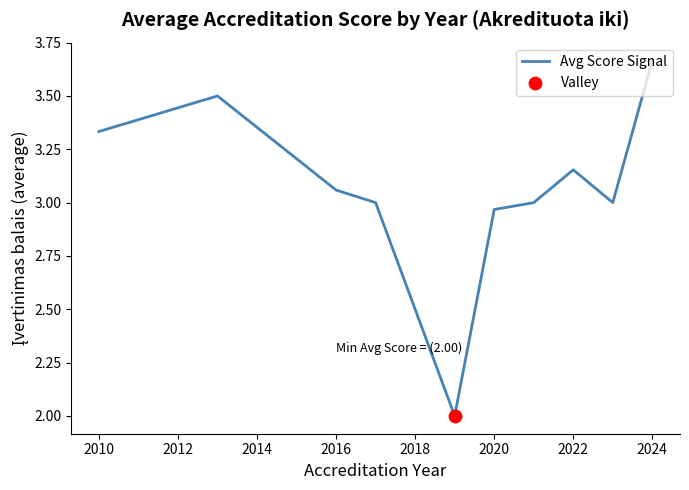

What is the minimum value shown in the chart?

2.0